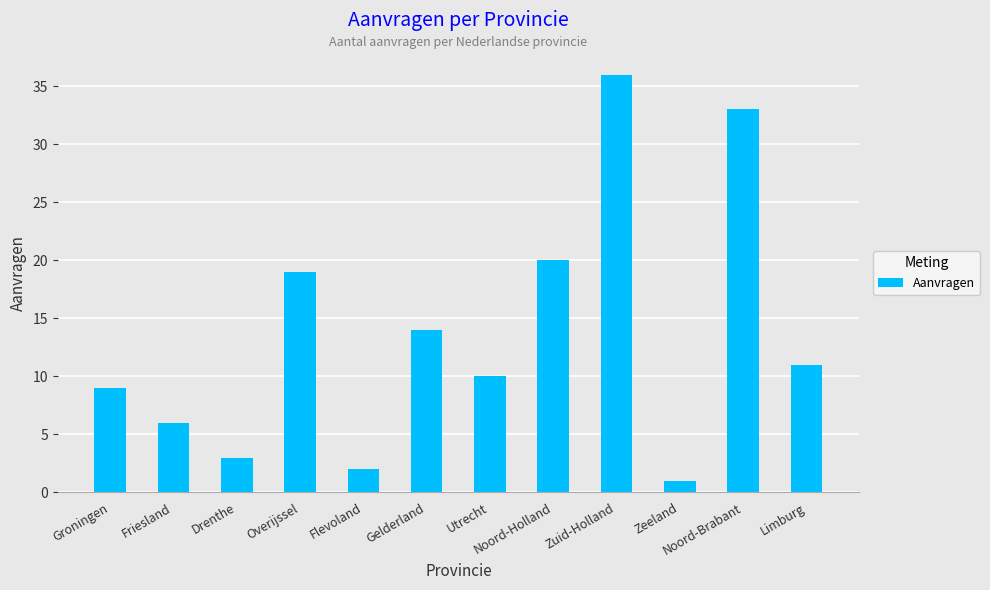

Are the bars grouped side by side (vs. stacked)?

No